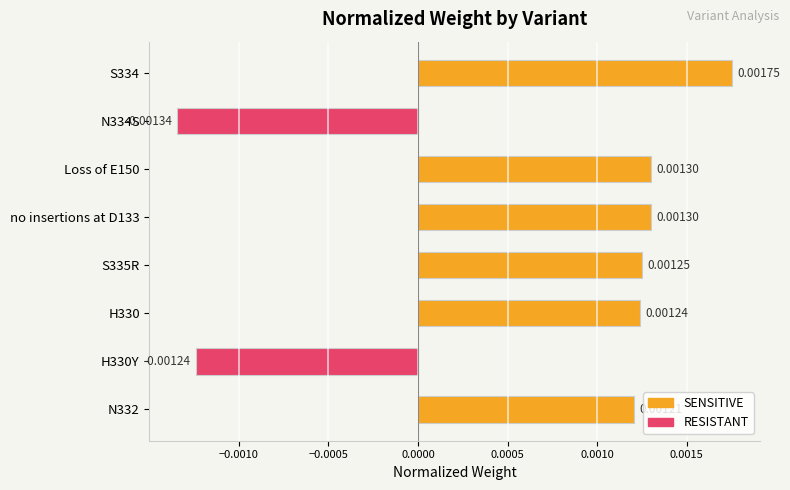

Are the bars horizontal?

Yes